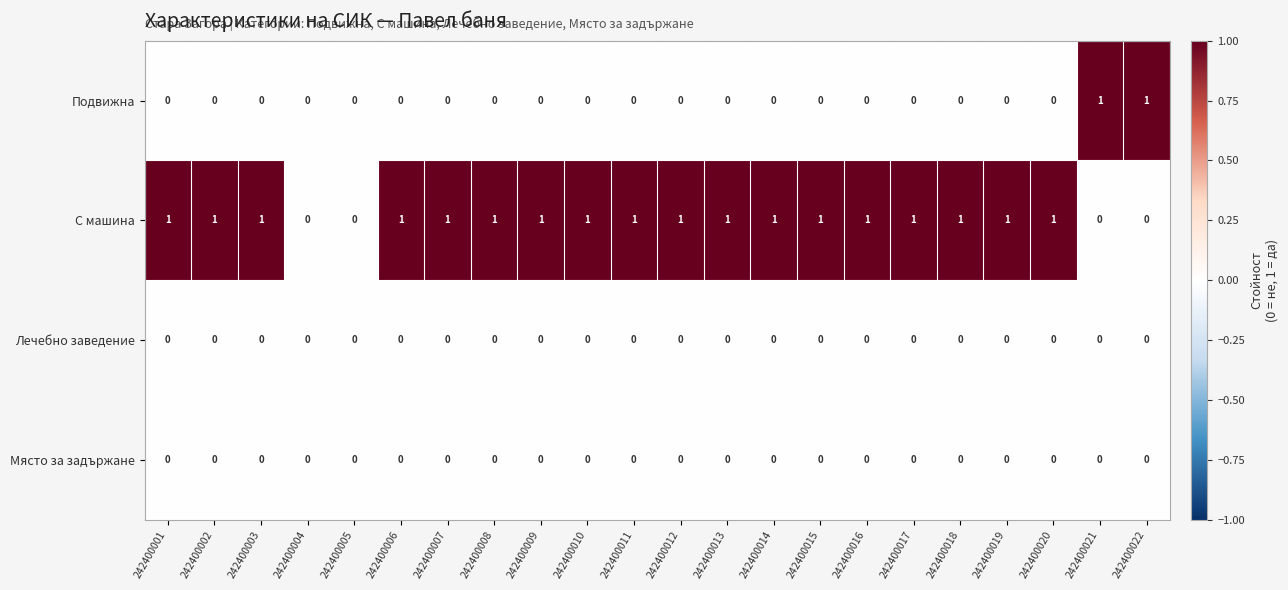

True or false: Подвижна has a value of 0 at 242400015.

True